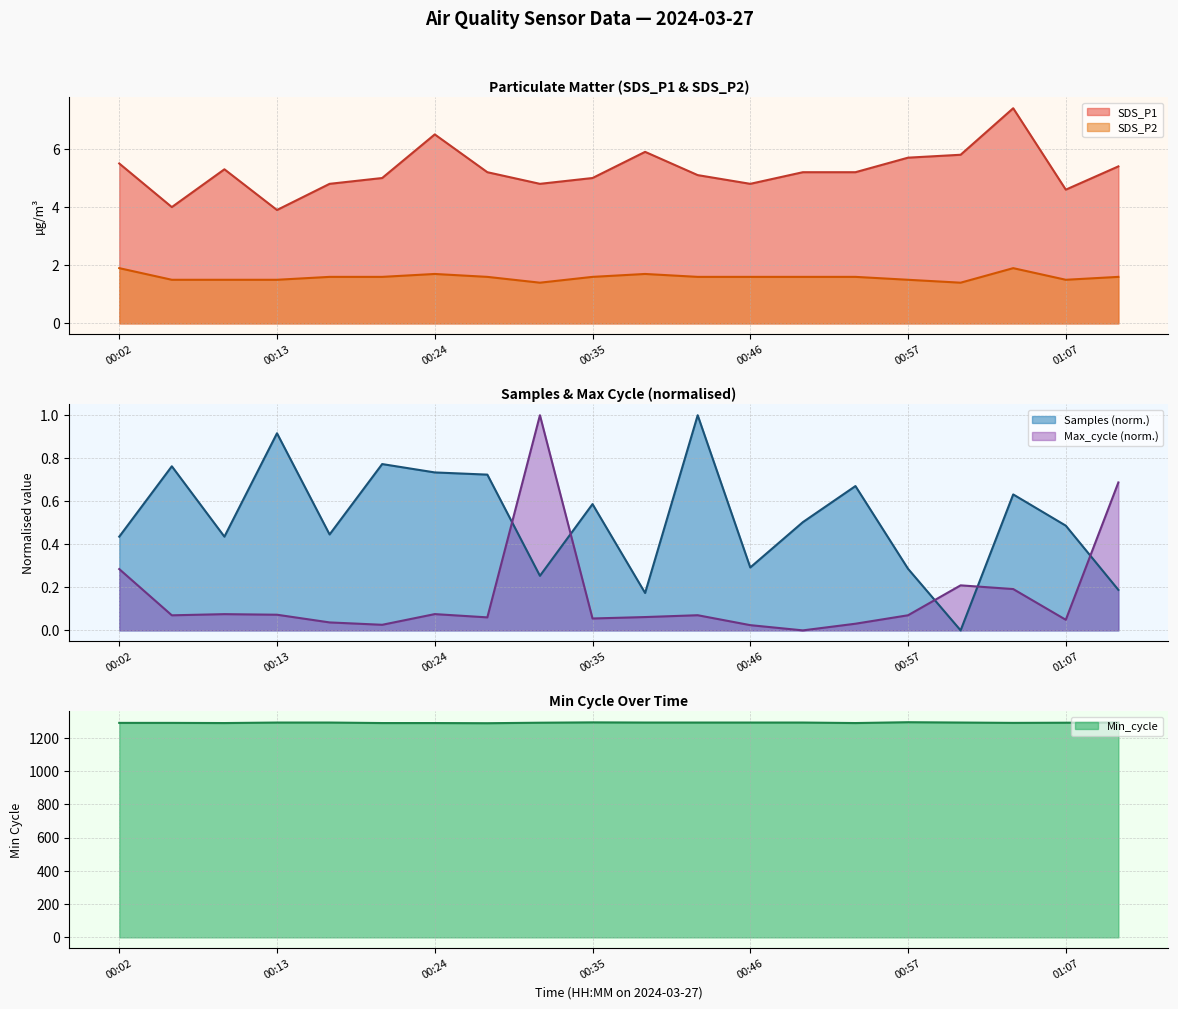

How many interior local valleys does the Samples series have?

6